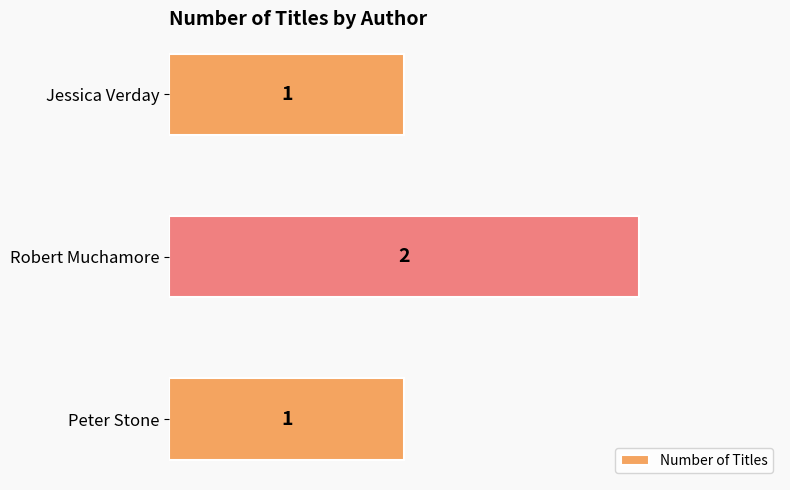

The value at Peter Stone is 1. True or false?

True